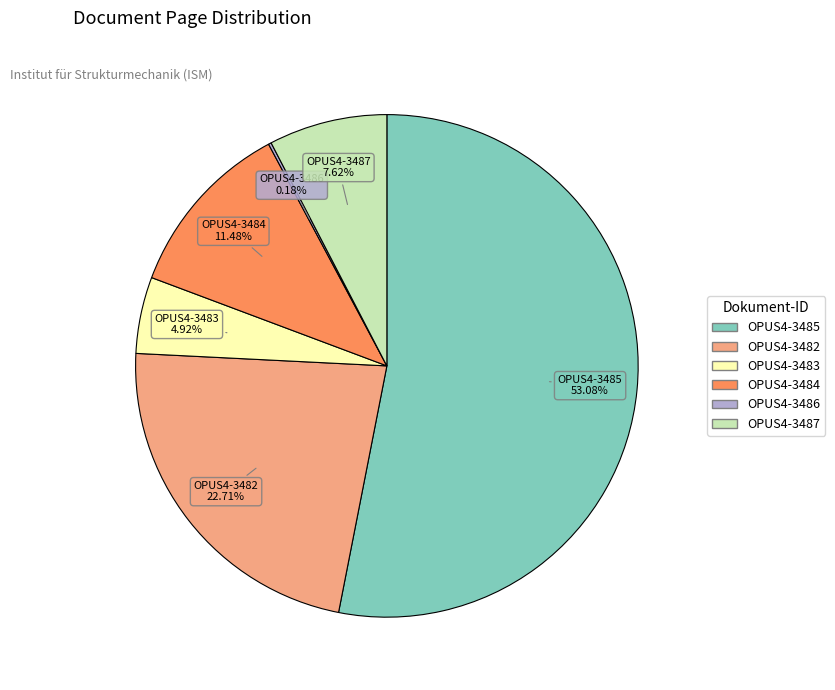

Which category has the biggest portion of the pie?

OPUS4-3485